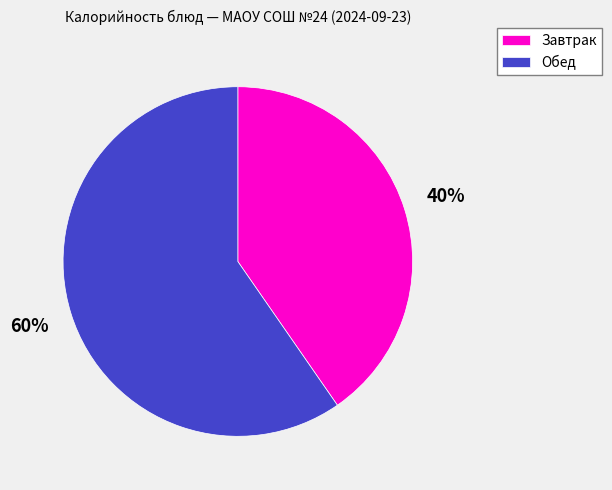

What percentage is the Завтрак slice, to the nearest percent?

40%